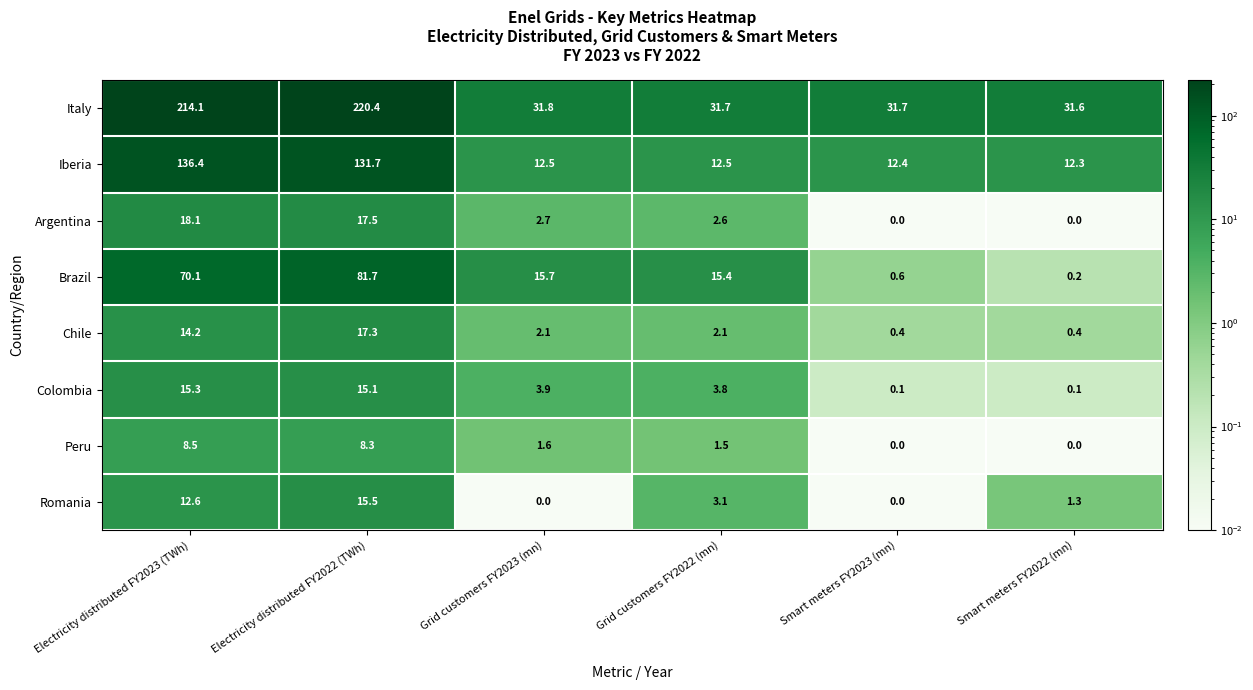

Where is Peru nearest to the value 4?

Grid customers FY2023 (mn)